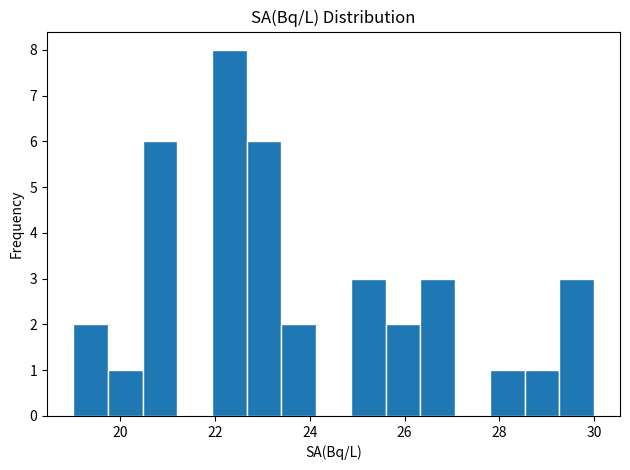

Read against the x-axis, roughly where is the centre of the tallest bar?

22.4